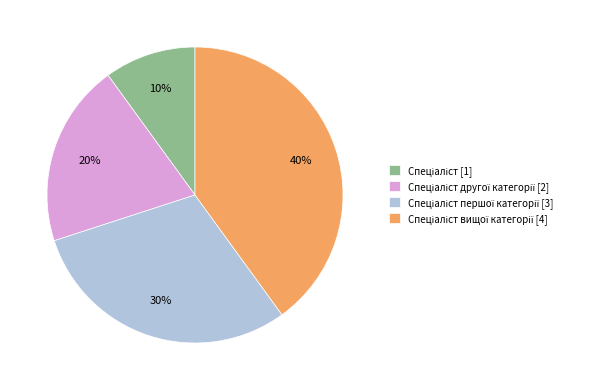

To the nearest percent, what is the difference between the largest and smallest slice percentages?

30%